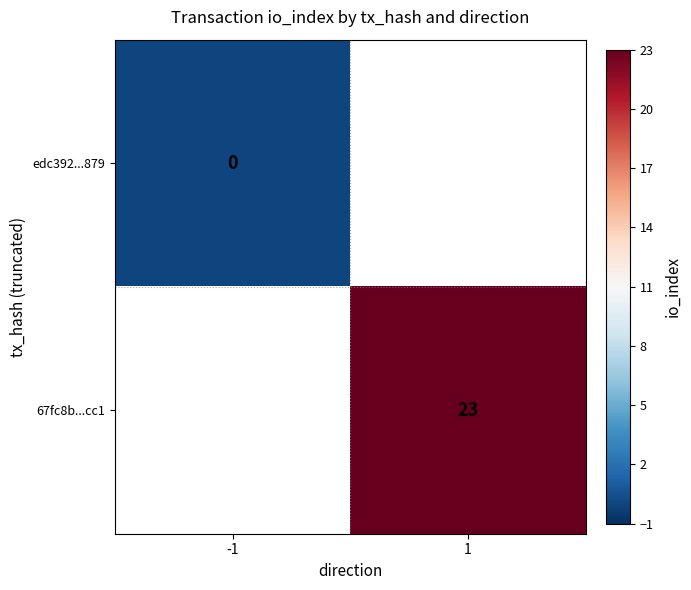

Is it true that 67fc8b...cc1 equals 35.4 at 1?

False